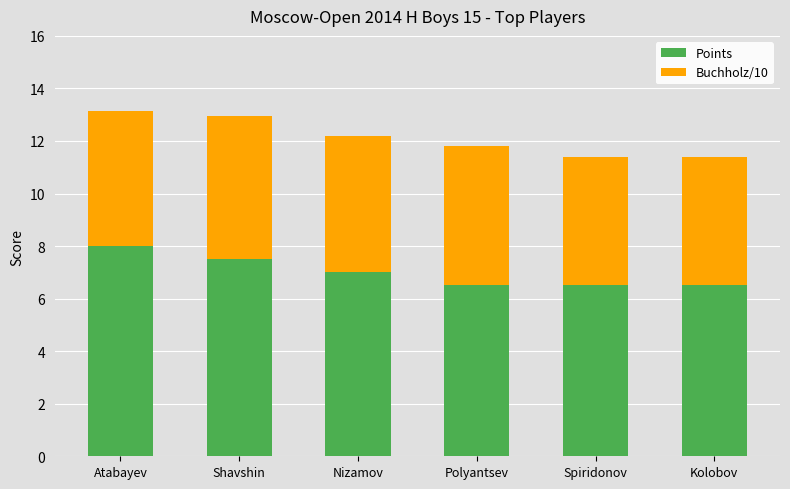

Where is Points nearest to the value 7?

Nizamov